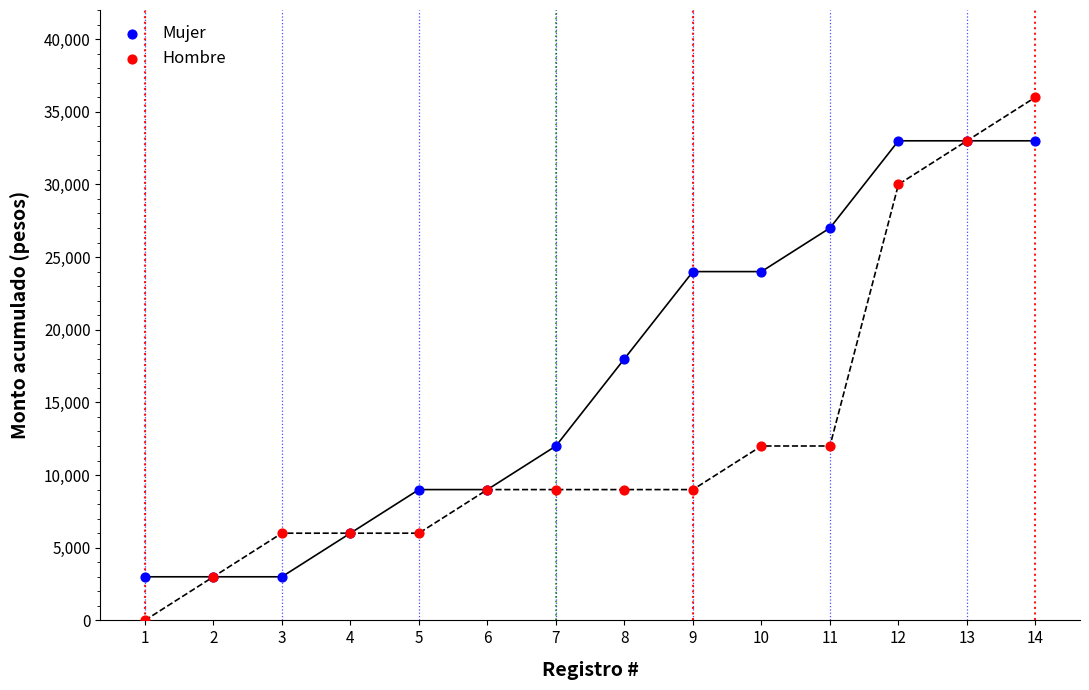

Which series contains the lowest Y value?

Hombre